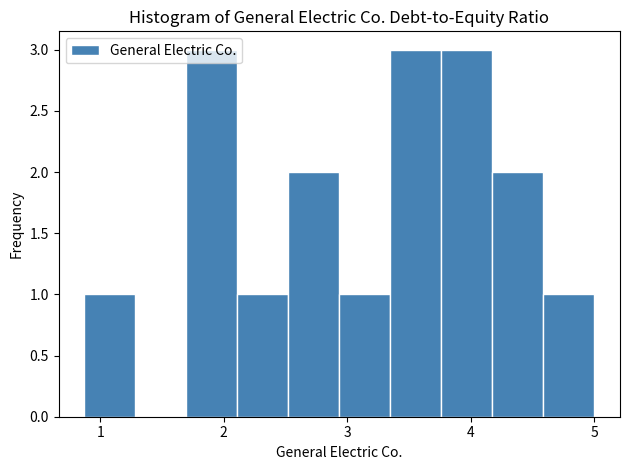

How tall is the bar that spans 1.7 to 2.1 on the x-axis? Neither the bar edges nor the heights are printed on the chart, so give them approximately, as read against the axes.

3